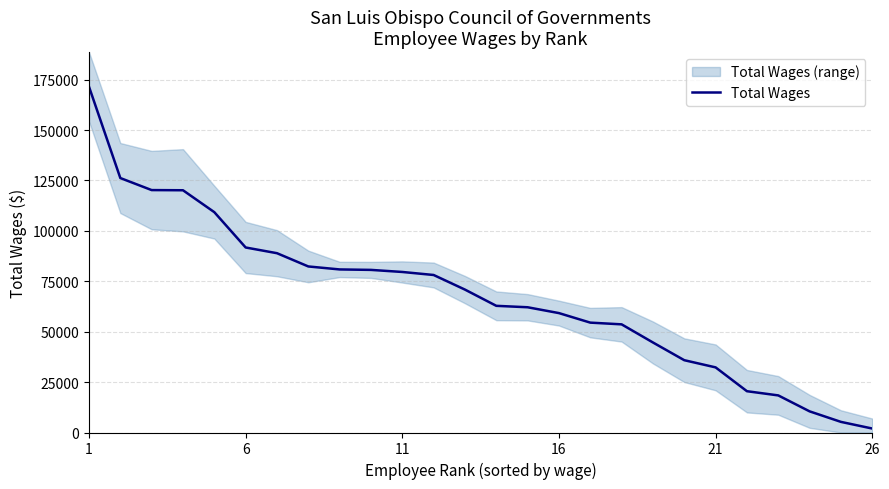

Where does the data first go above 70863?

1